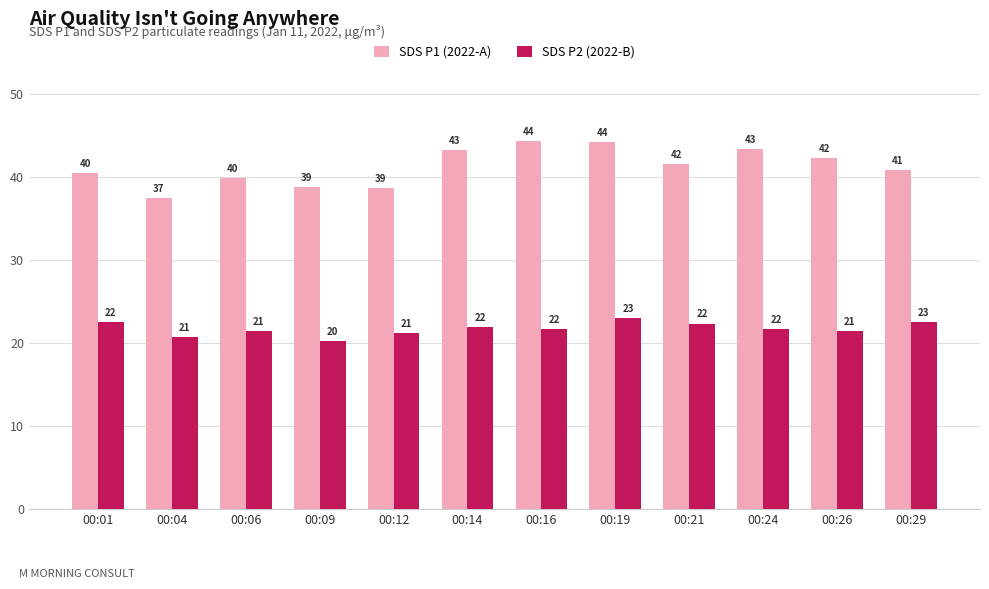

At which label does SDS P2 (2022-B) first exceed 21?

00:01